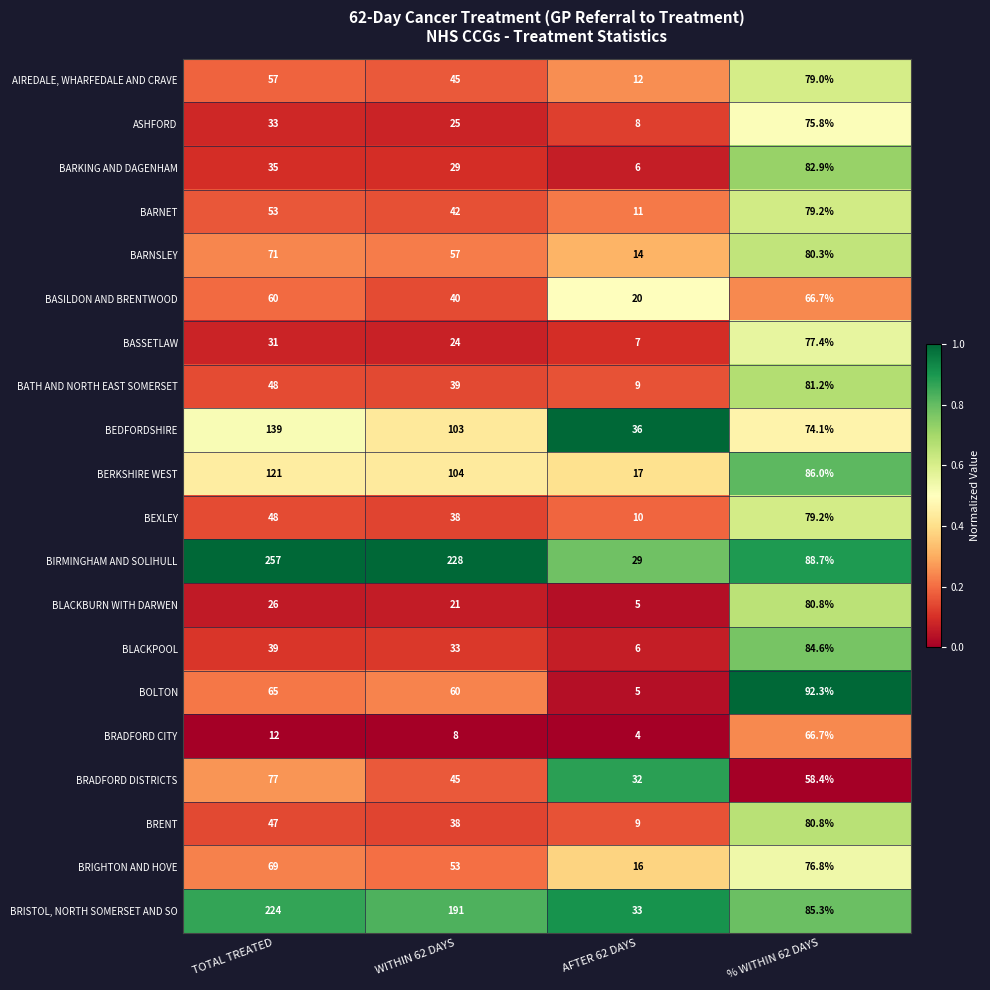

What is the difference between the BRISTOL, NORTH SOMERSET AND SO values at AFTER 62 DAYS and % WITHIN 62 DAYS?

52.3